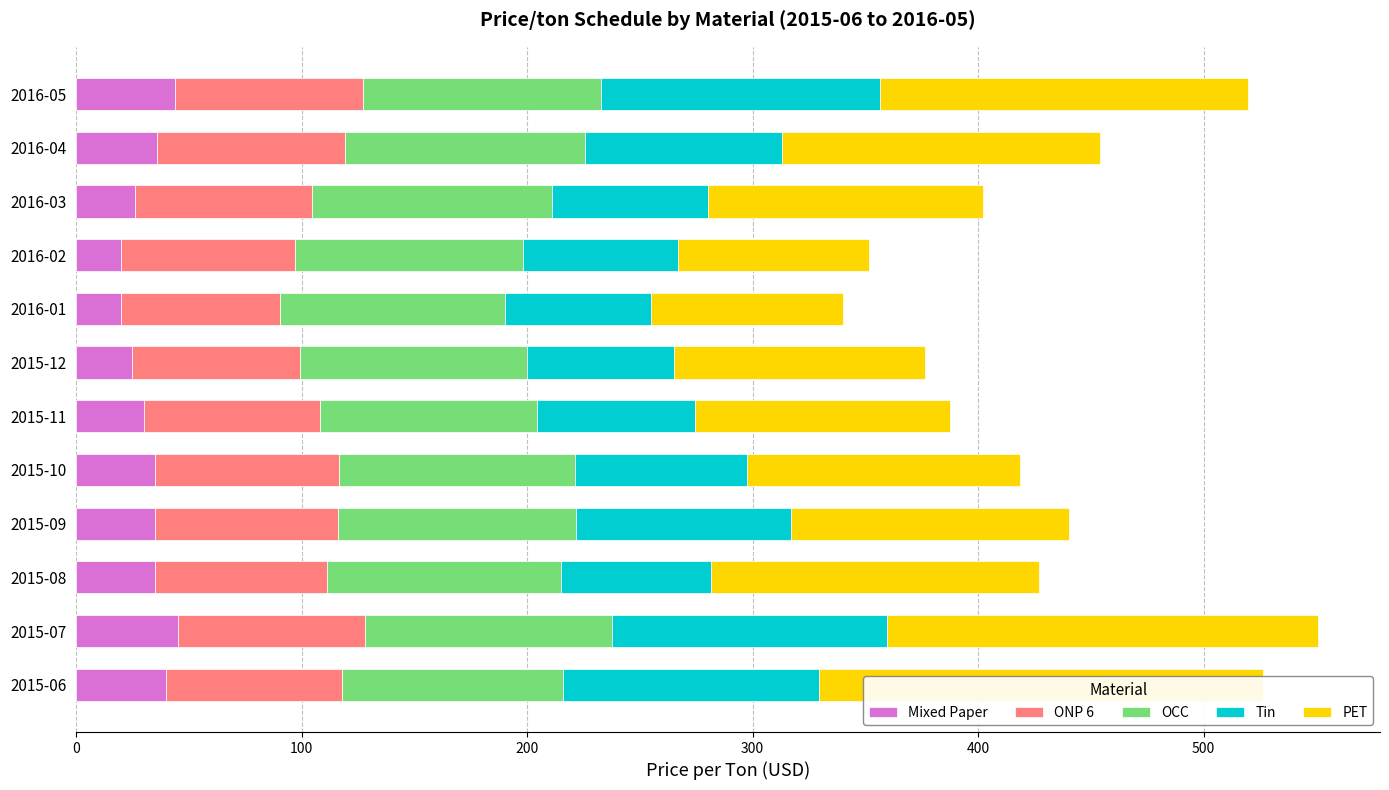

What is the difference between the second highest and second lowest values in the PET series?

106.0